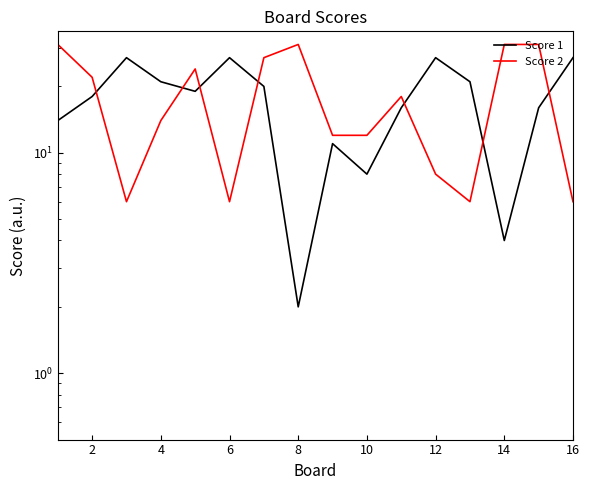

Rank the series by their maximum value, from lowest to highest.

Score 1, Score 2